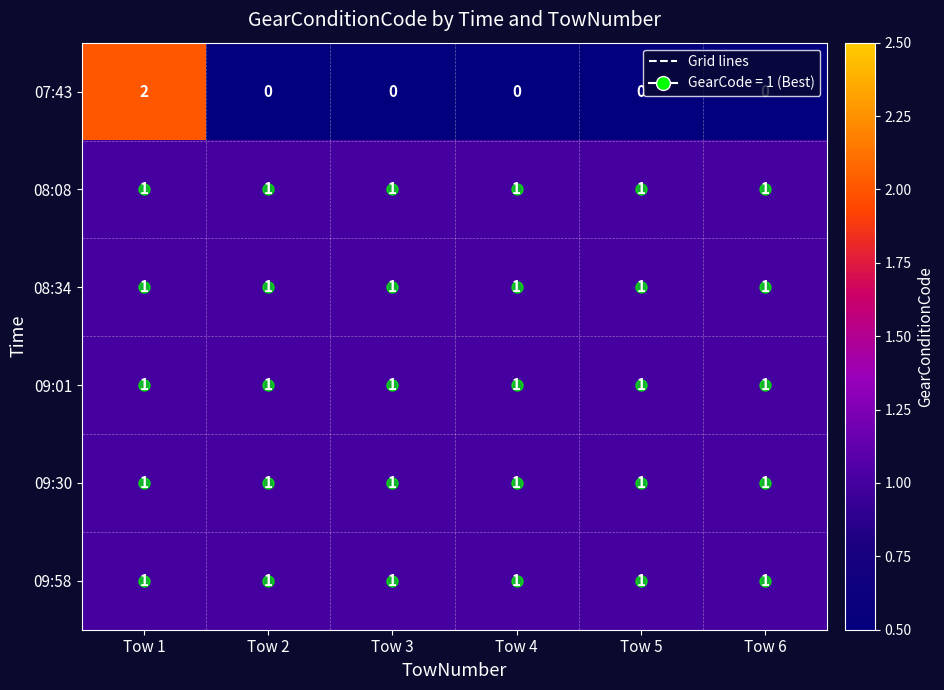

Is the value of 09:30 at Tow 1 greater than the value of 07:43 at Tow 6?

Yes